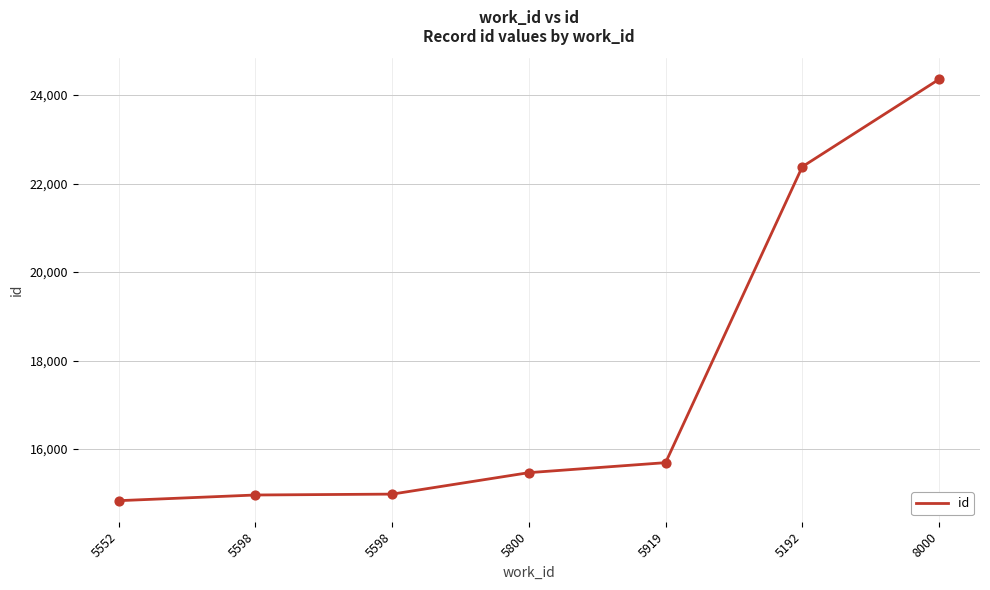

Approximately how many times larger is the value at 8000 compared to 5598?

1.6